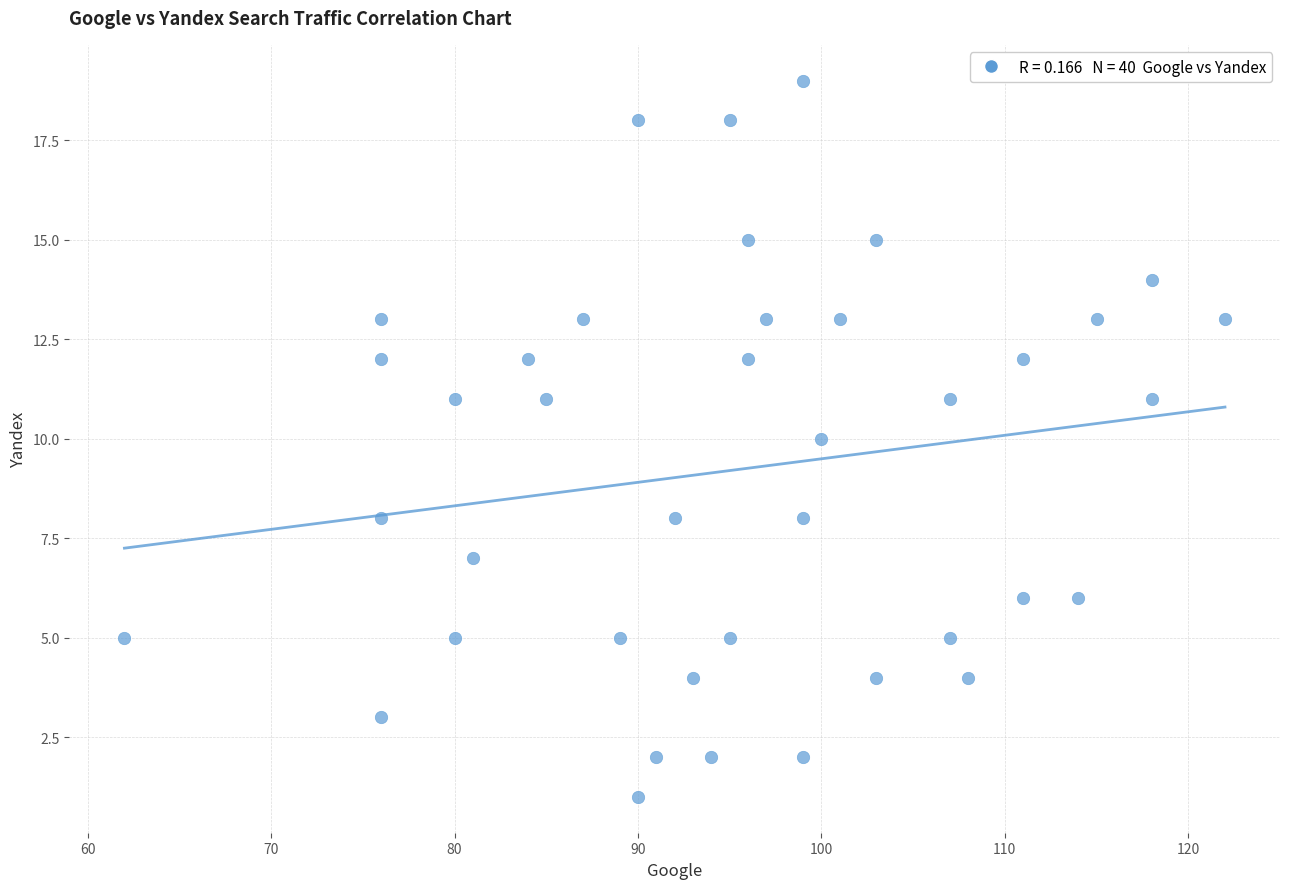

What is the range of X values (max minus min)?

60